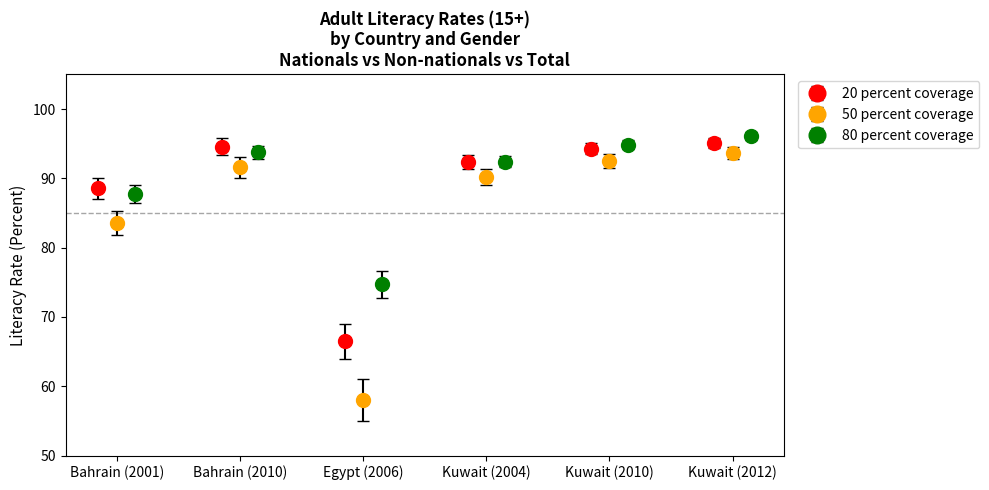

At which label is 50 percent coverage closest to 75?

Bahrain (2001)